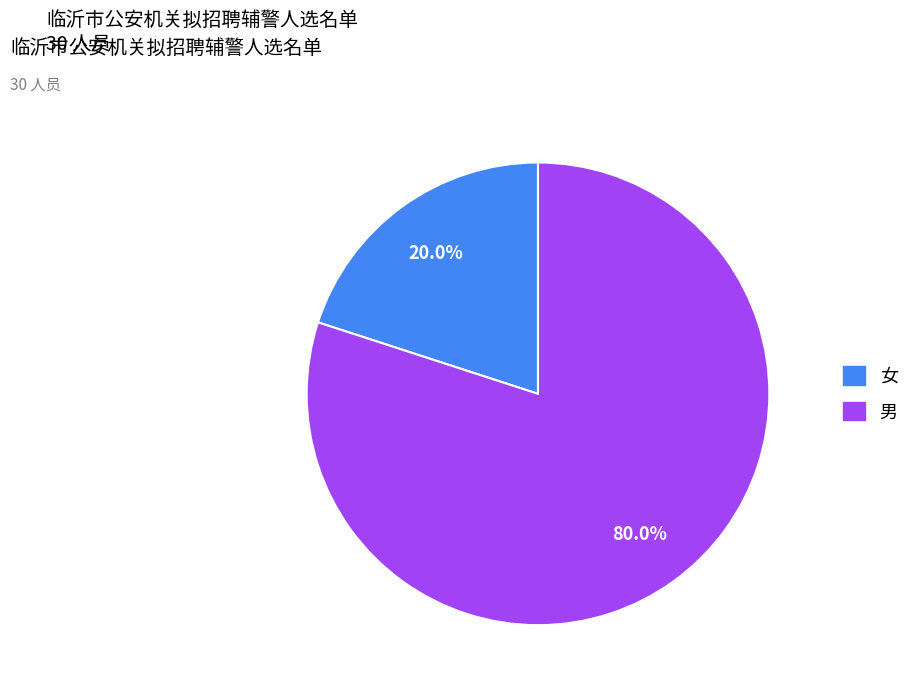

What is the smallest slice in the pie chart?

女